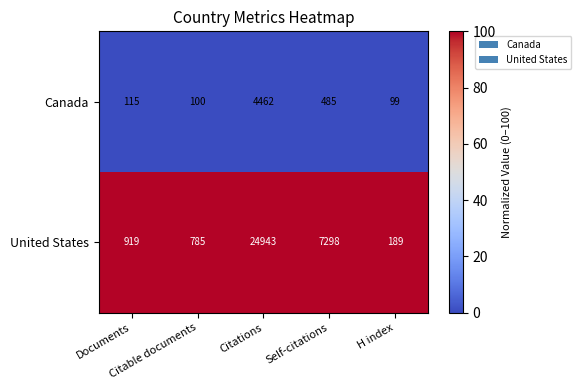

List the series in order of their peak value, highest first.

United States, Canada